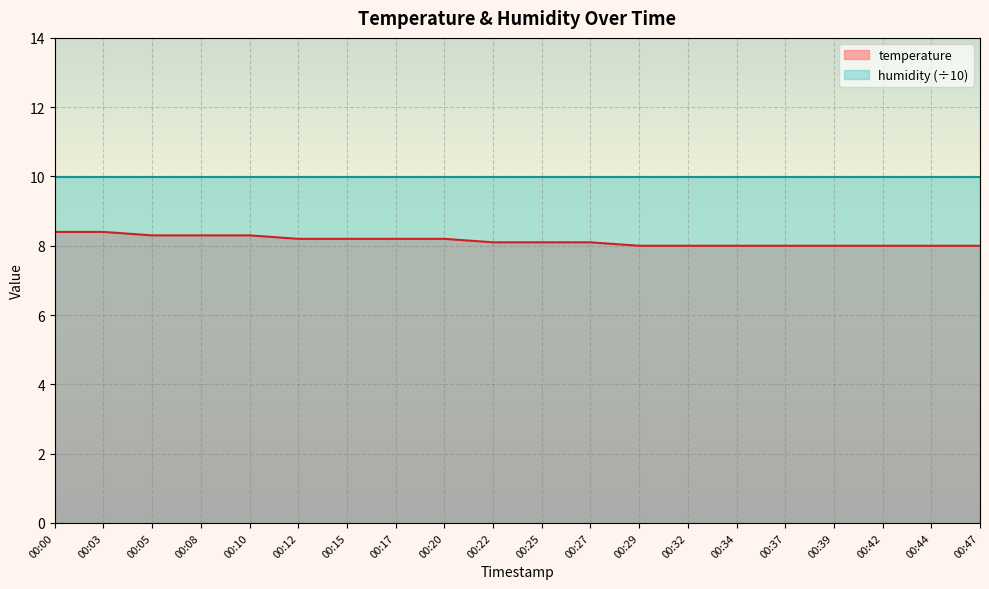

The value at 00:17 is 4.7. True or false?

False